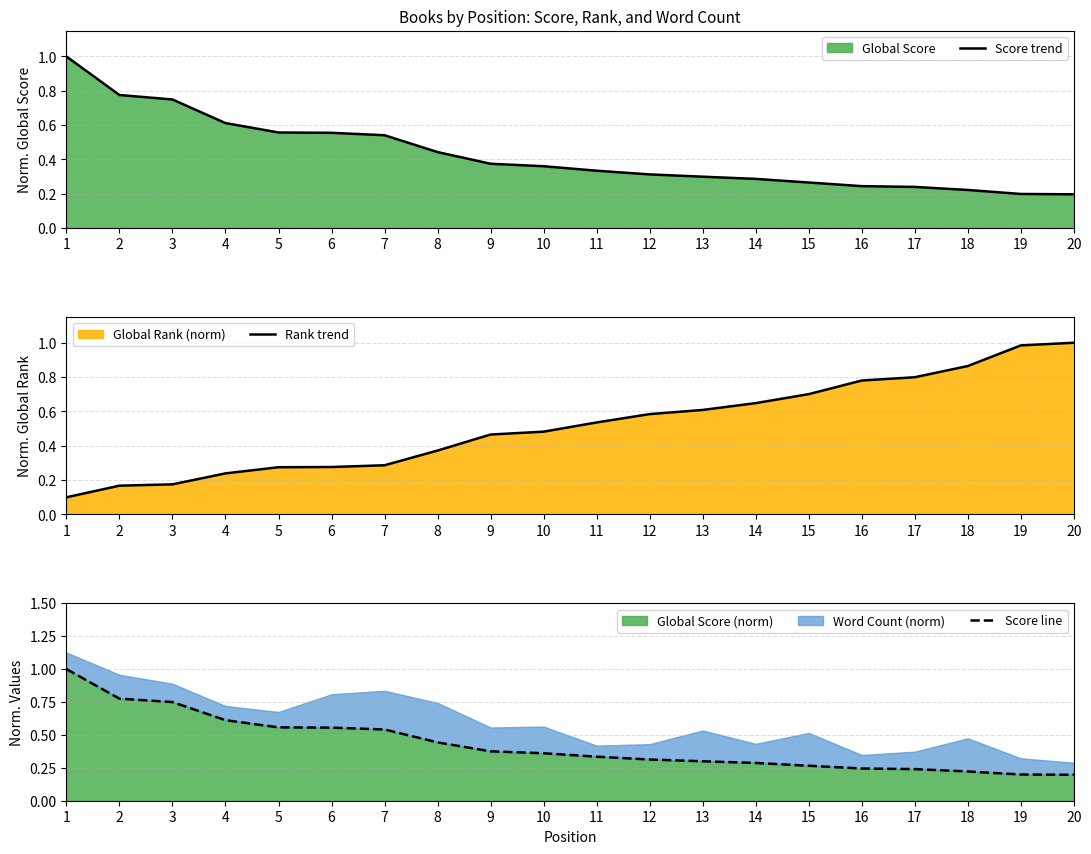

At which label does Score trend reach its minimum?

20